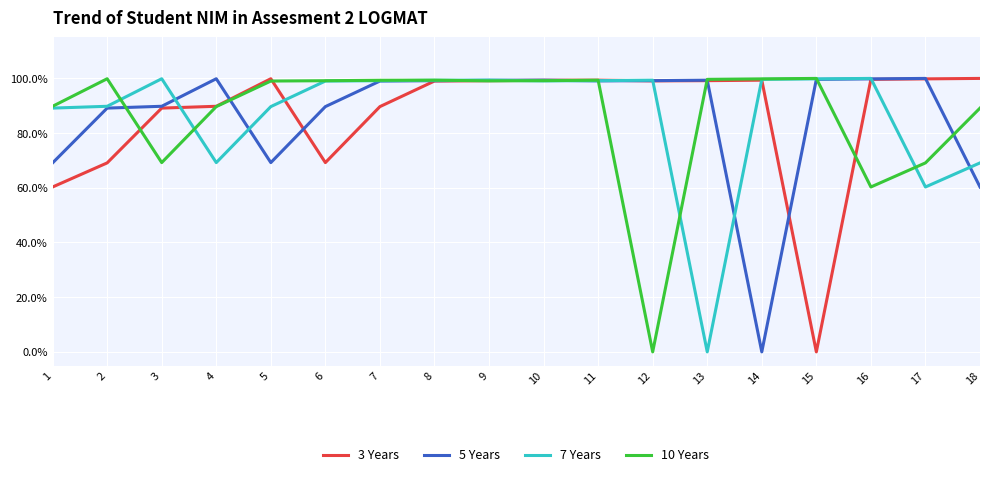

Between 12 and 17, which series saw the biggest shift?

10 Years